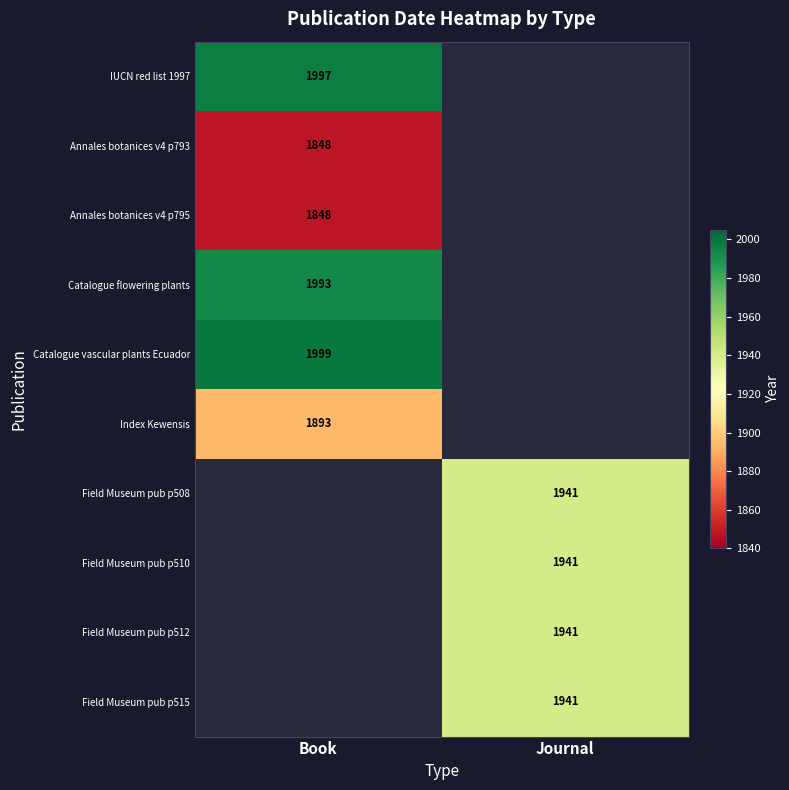

The IUCN red list 1997 series shows 1997 at Book. True or false?

True